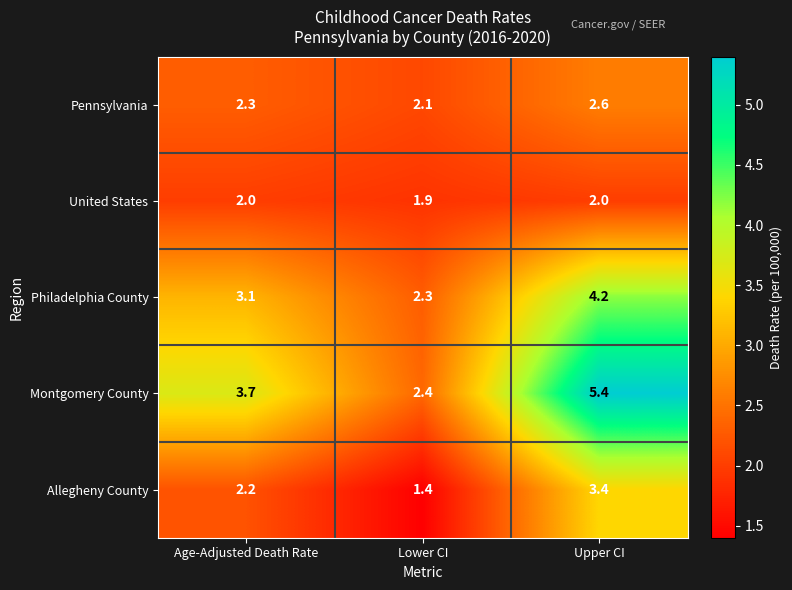

Which series has the largest total across all categories?

Montgomery County